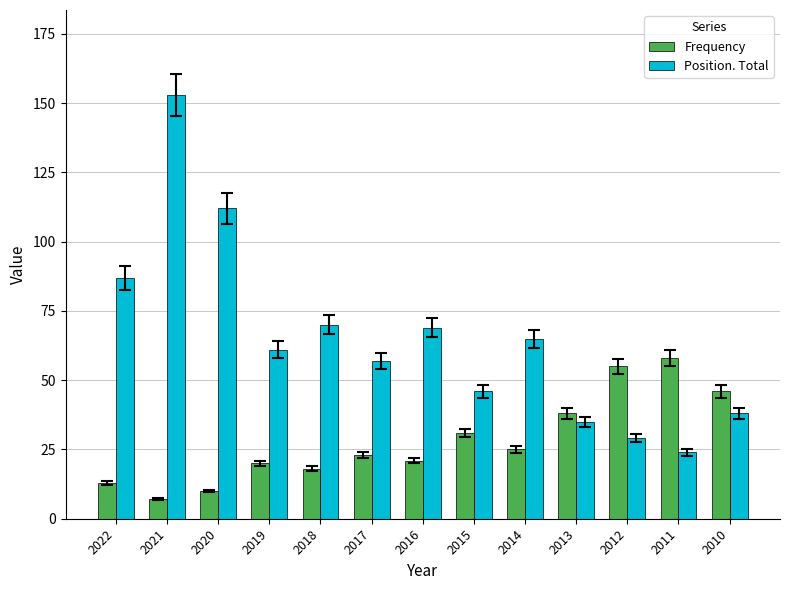

What is the difference between the second highest and second lowest values in the Position. Total series?

83